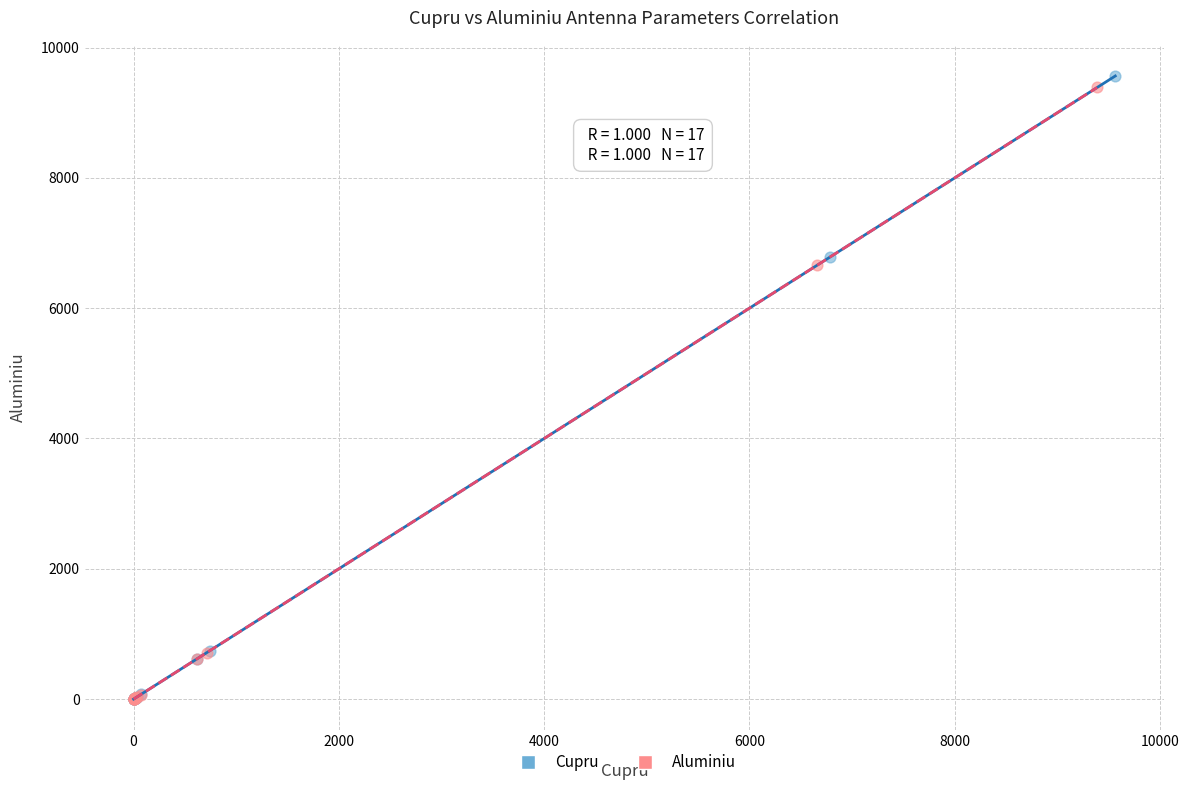

Which series has the largest Y range (max minus min)?

Cupru